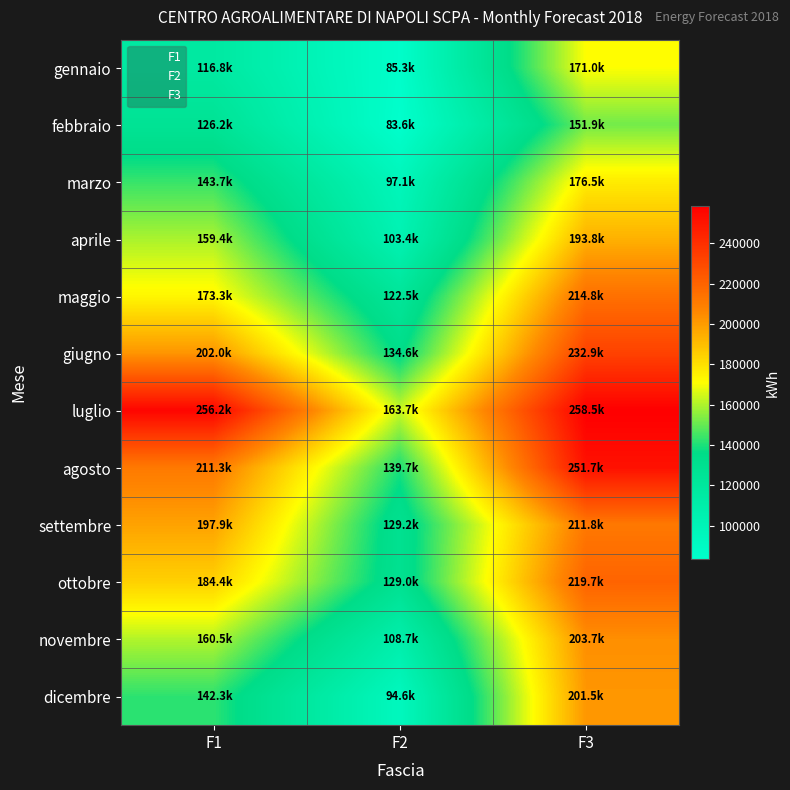

How many data points does each series have?

3